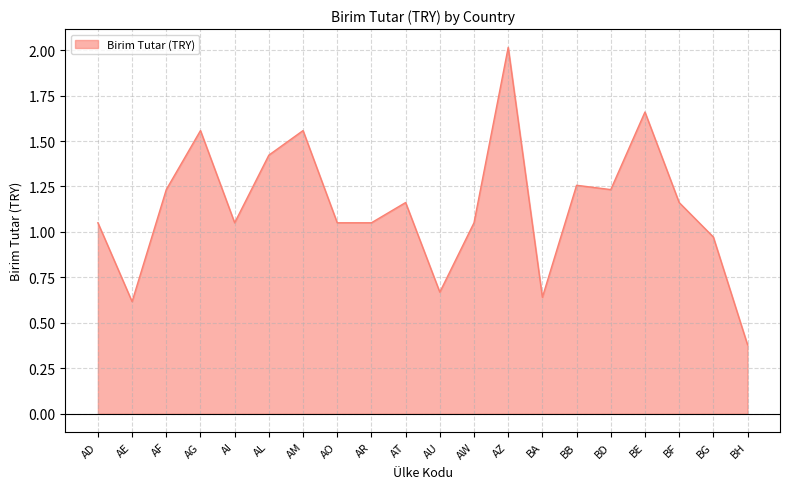

How many categories are shown in the chart?

20